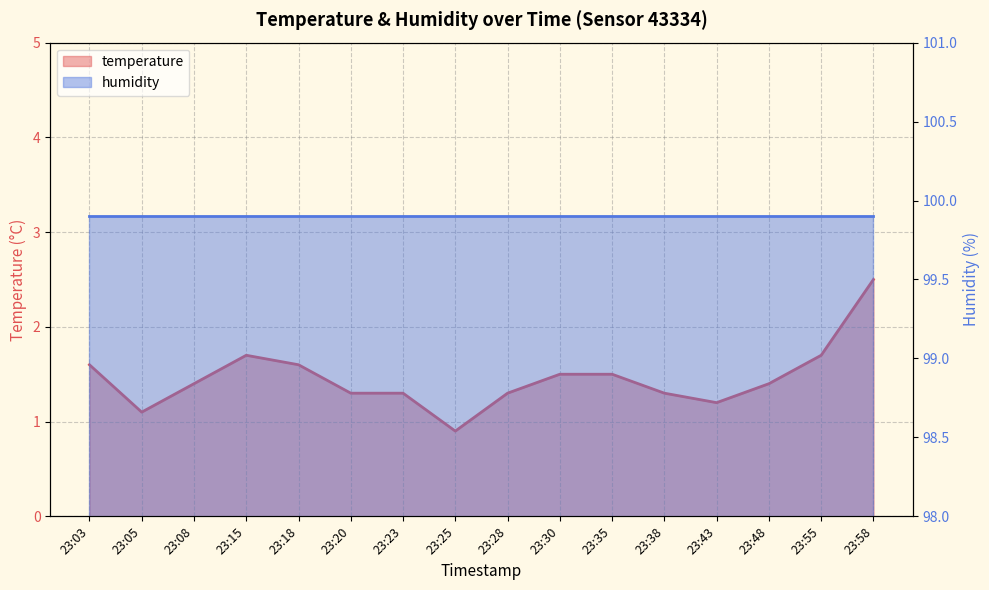

What is the ratio of the value at 23:15 to the value at 23:08?

1.2